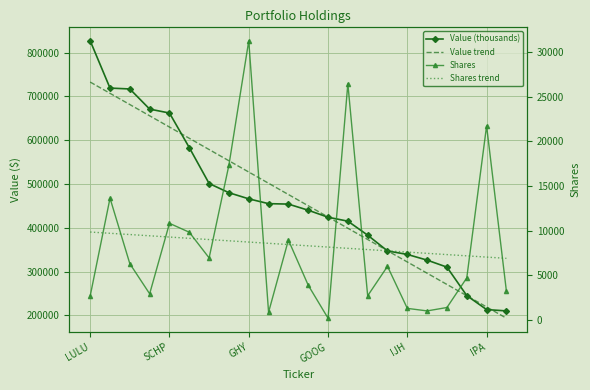

At how many categories does at least one series exceed 214947?

21